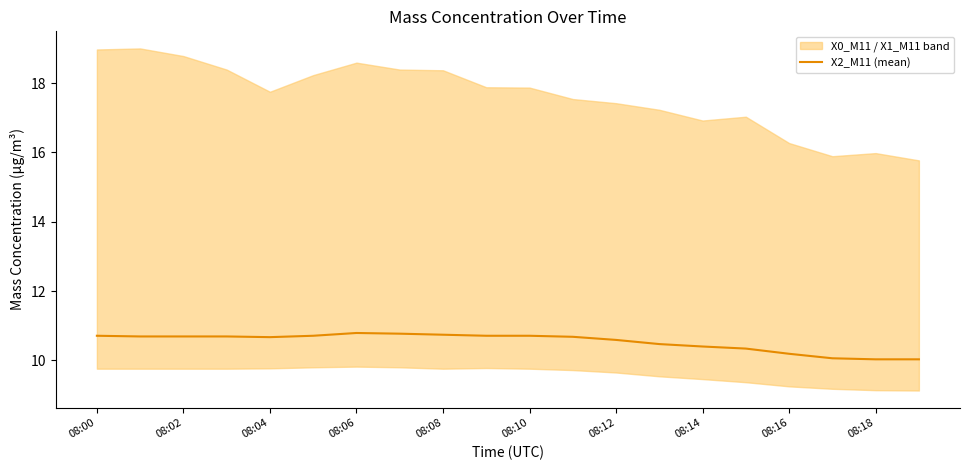

What is the highest value of the X2_M11 (mean) series?

10.8